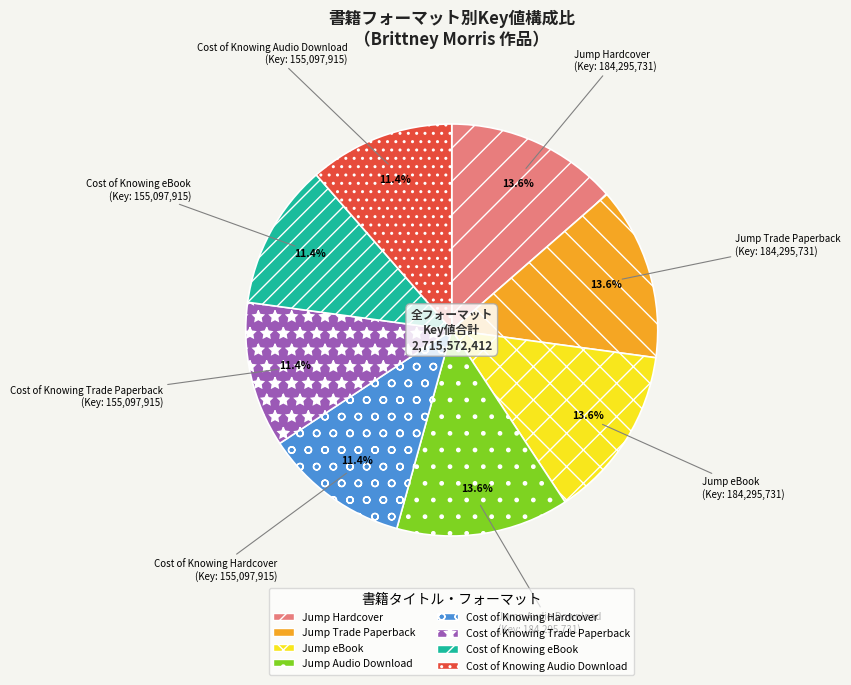

Approximately how many times larger is the value at Jump eBook compared to Cost of Knowing Trade Paperback?

1.2